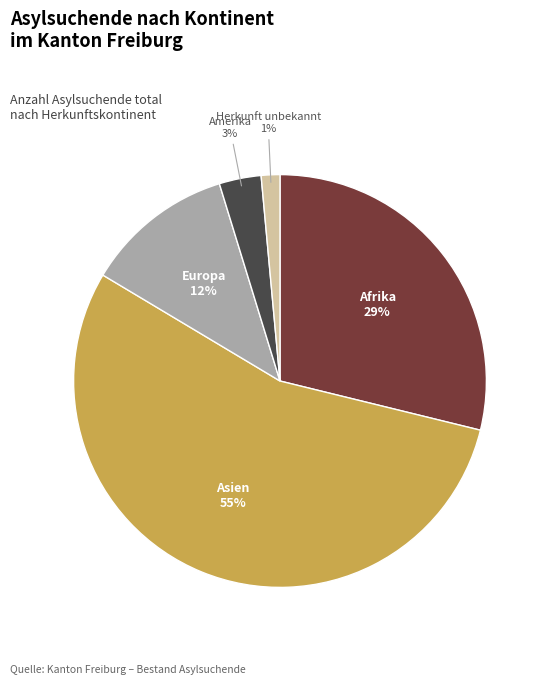

Is there any slice that represents more than half of the pie?

Yes